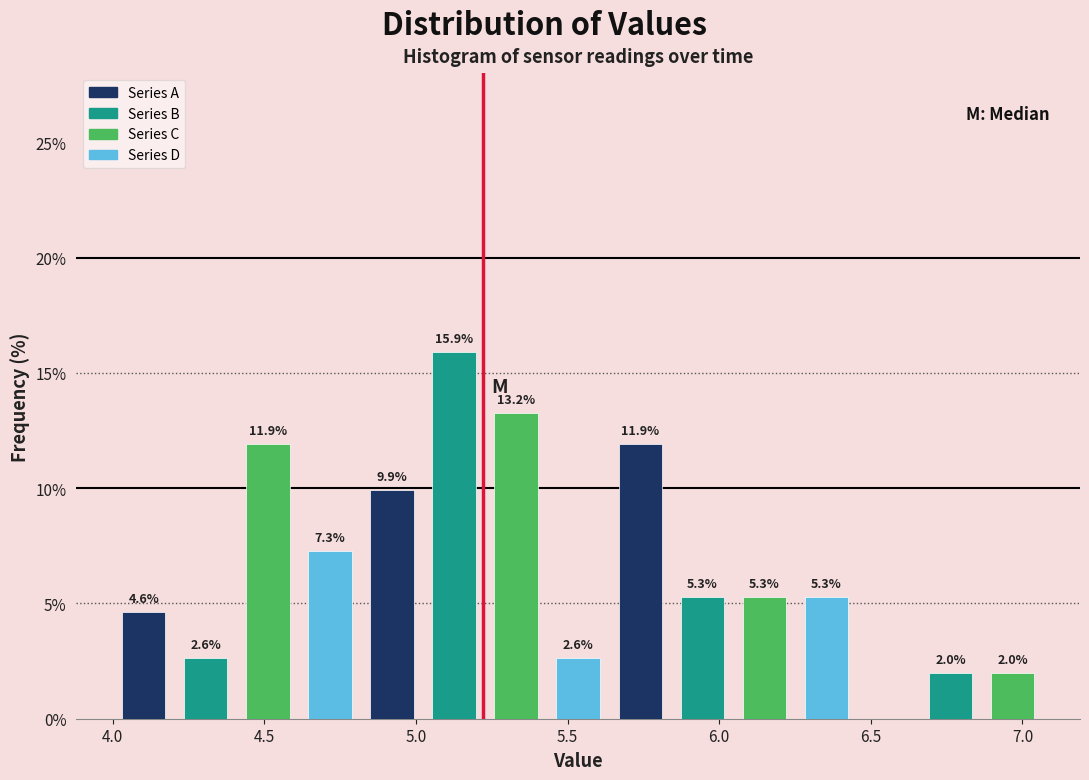

Which range on the x-axis has the tallest bar?

5.00 to 5.25